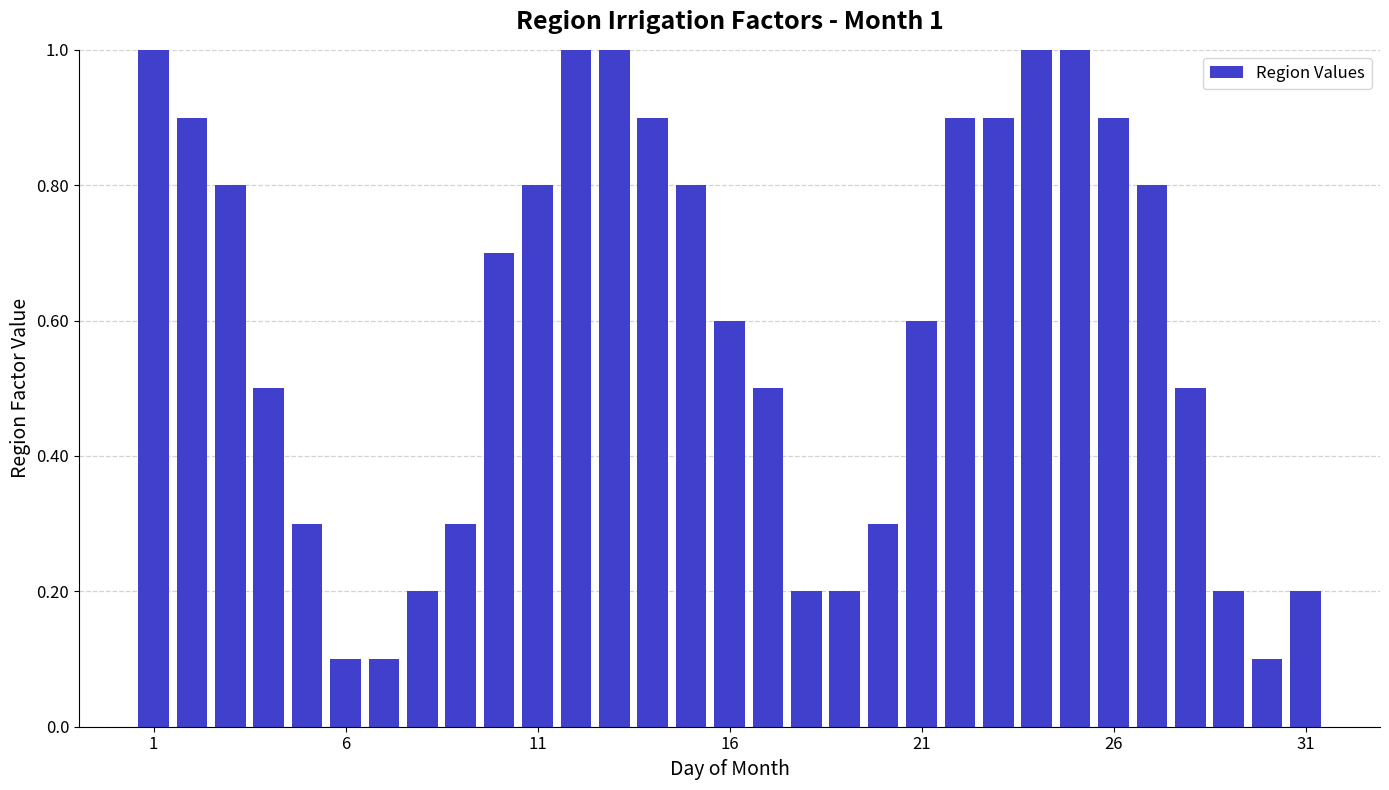

How many bars are there in total?

31